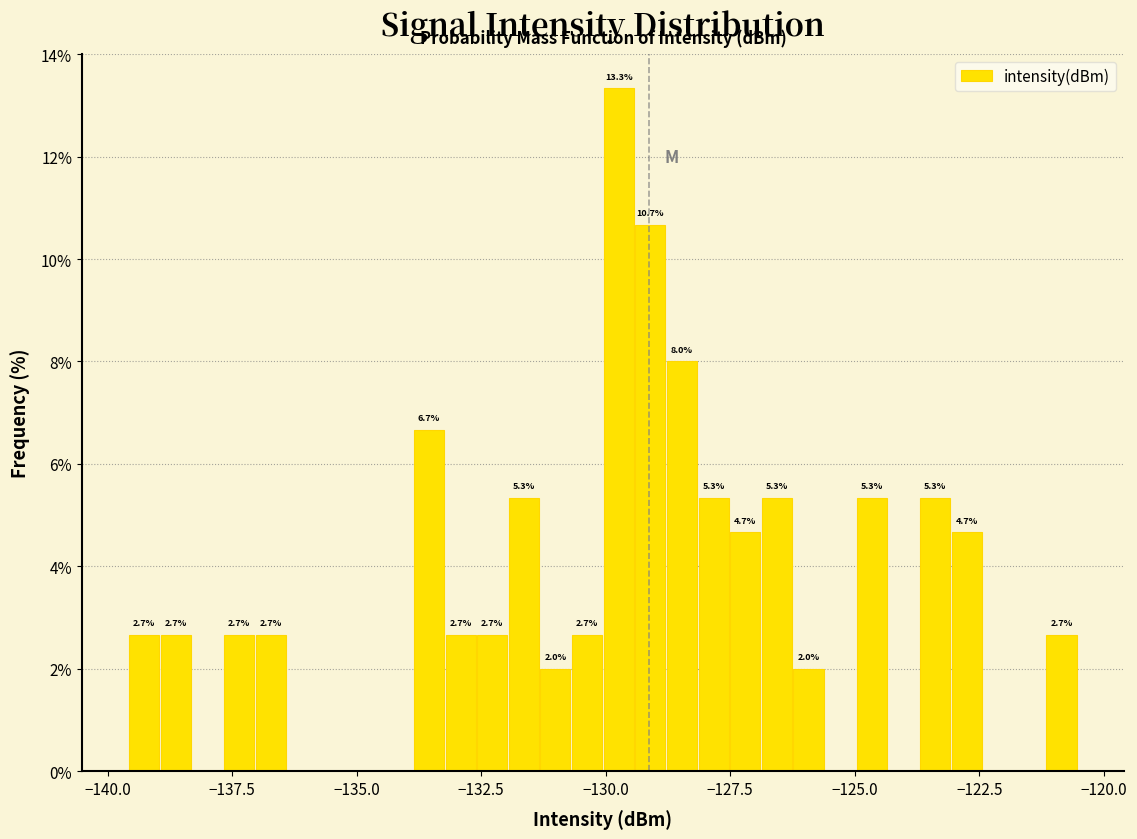

Around what value on the x-axis is the tallest bar? Give the approximate position of its centre, as read against the axis.

-129.5